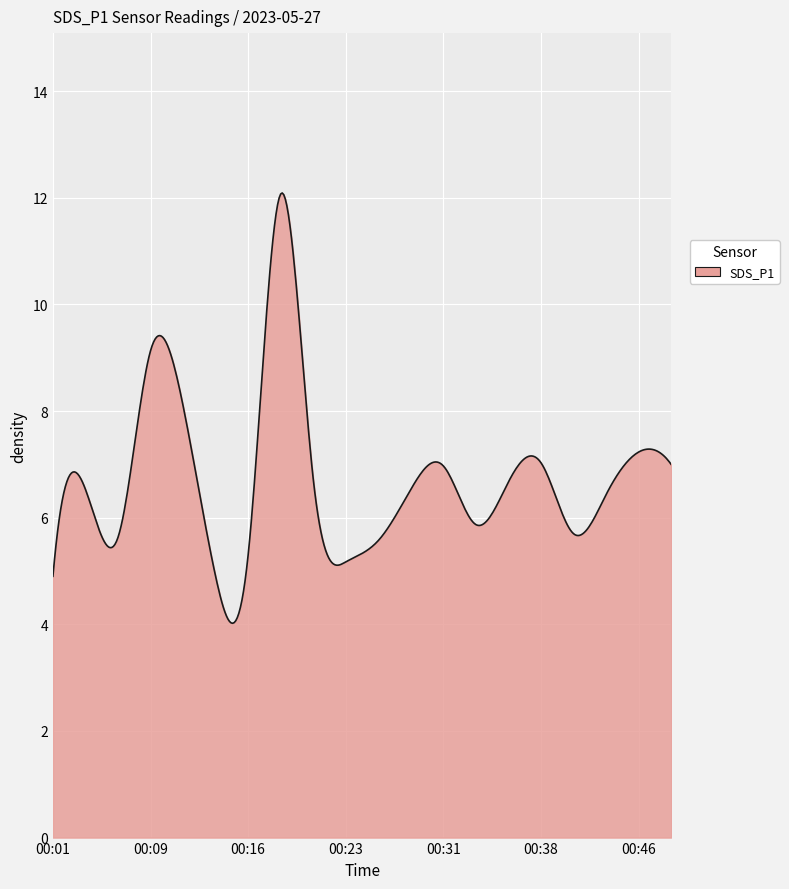

What is the smallest value displayed?

4.0